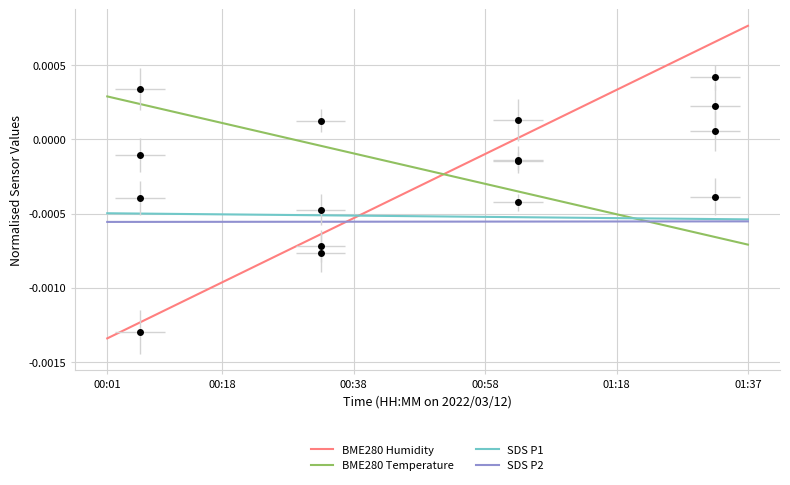

True or false: BME280 Humidity has a value of 0.0 at 32.

False